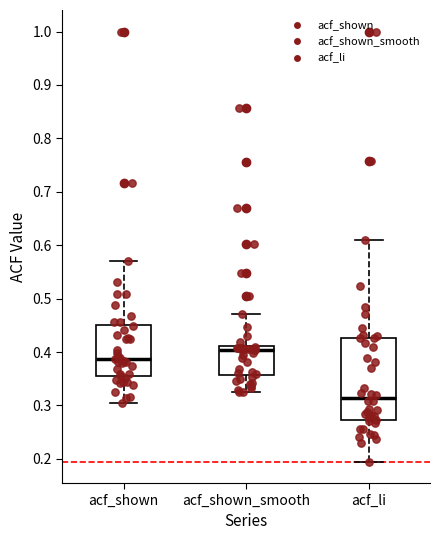

Which box's median line is the lowest?

acf_li